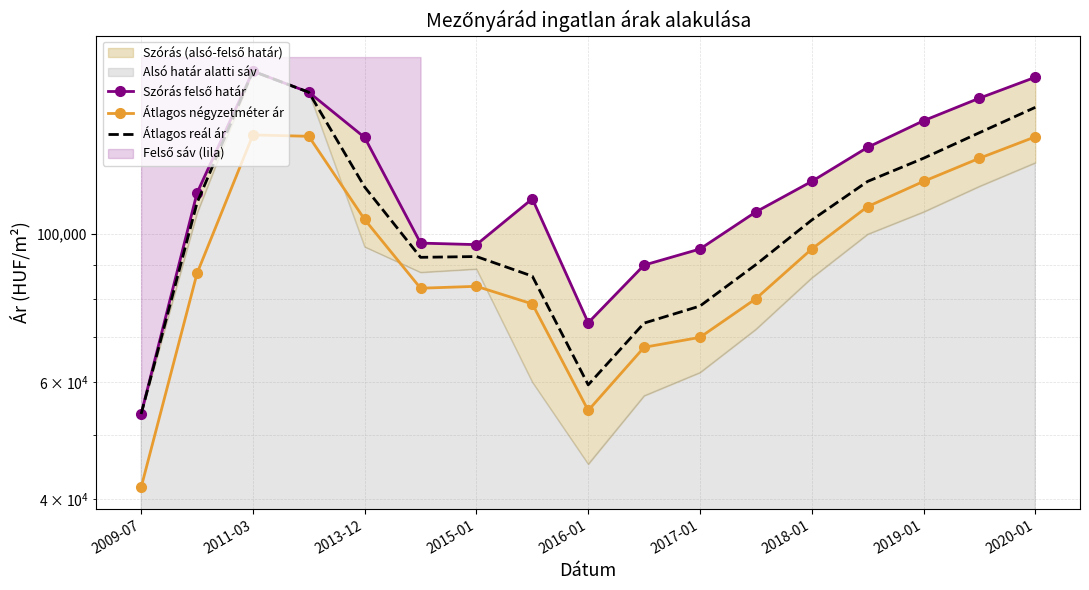

At 2017-01, list the series in order from smallest to largest.

Átlagos négyzetméter ár, Átlagos reál ár, Szórás felső határ